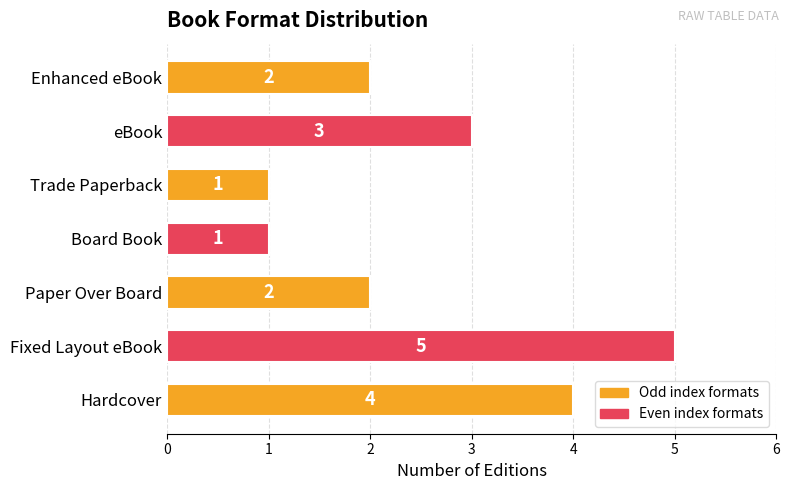

The value at Paper Over Board is 2. True or false?

True